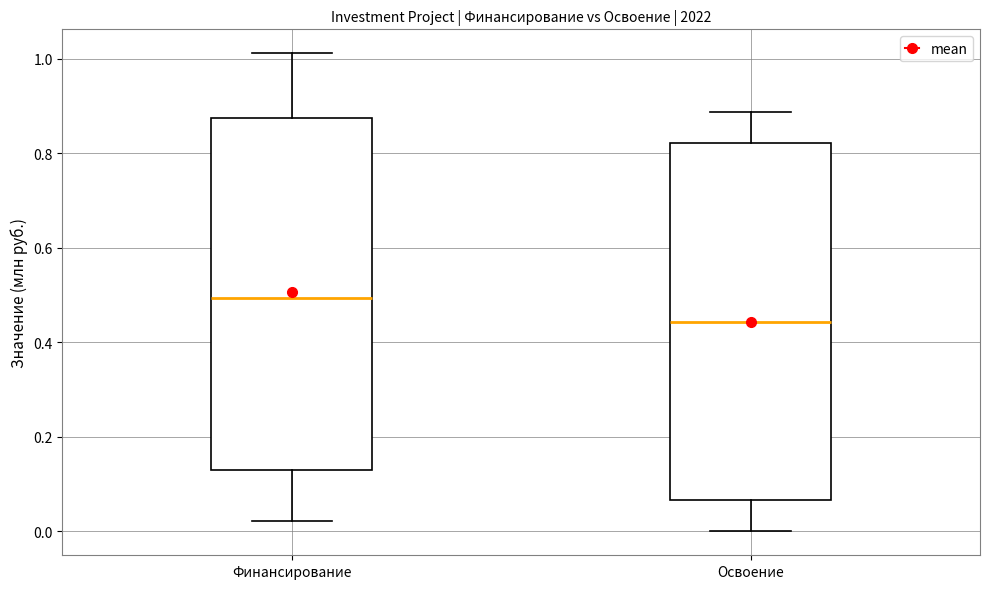

Reading left to right, read every box against the y-axis: the position of its median line, the range the box covers, and the ends of its whiskers. The values are not printed on the chart, so give them approximately, as read against the axis.

Финансирование: median 0.50, box 0.14 to 0.88, whiskers 0.02 to 1.02
Освоение: median 0.44, box 0.06 to 0.82, whiskers 0.00 to 0.88